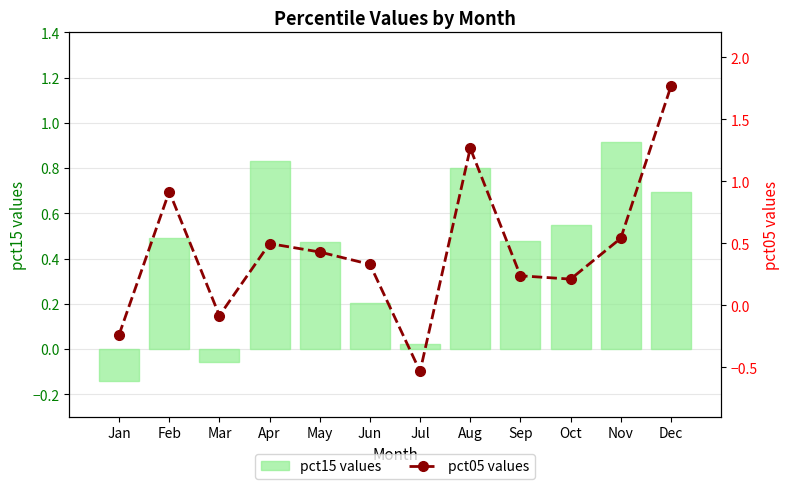

At which label does pct05 values reach its peak?

Dec